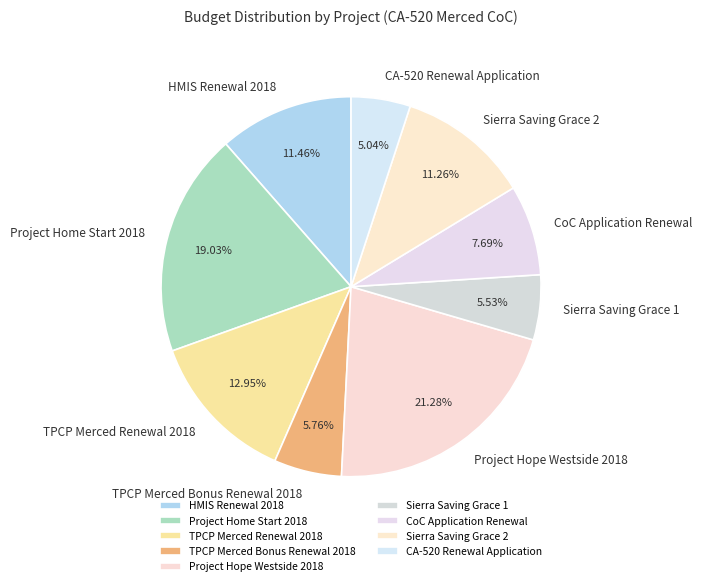

What is the ratio of the value at HMIS Renewal 2018 to the value at Project Hope Westside 2018?

0.5